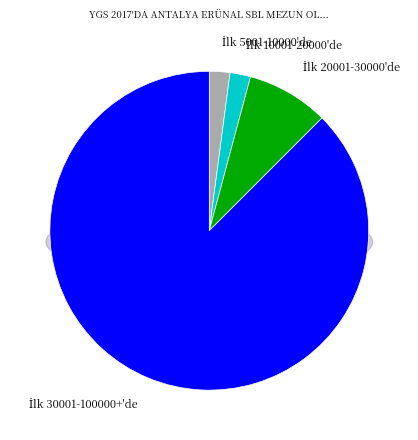

Which slice represents more than half of the pie?

İlk 30001-100000+'de